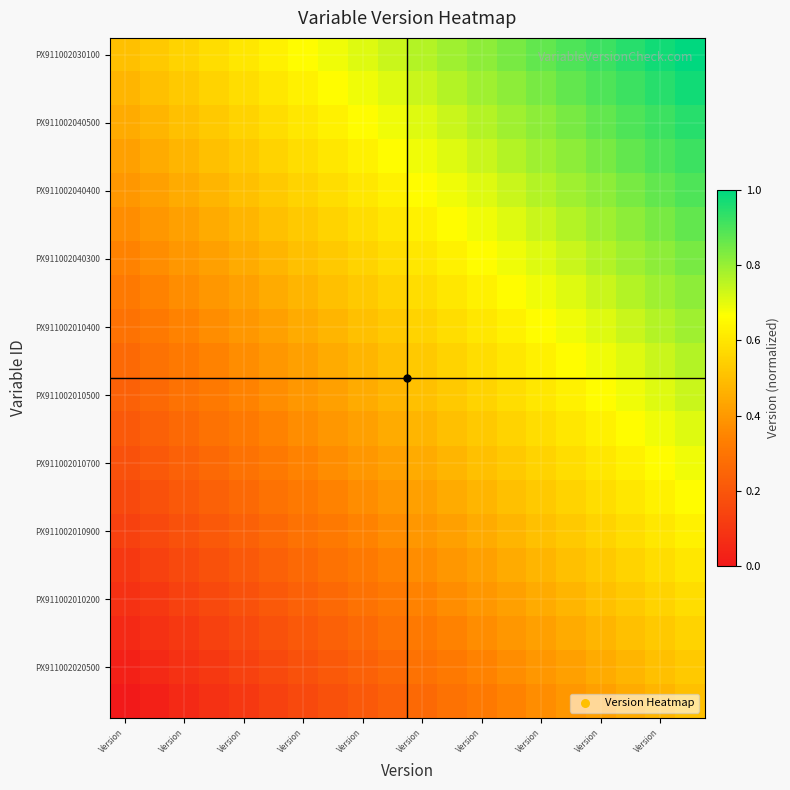

Count the number of data series in this chart.

20